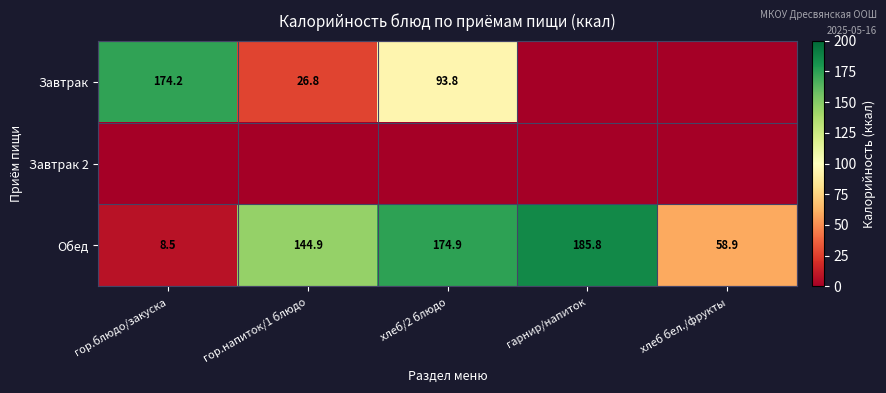

Is it true that Обед equals 101.1 at гарнир/напиток?

False